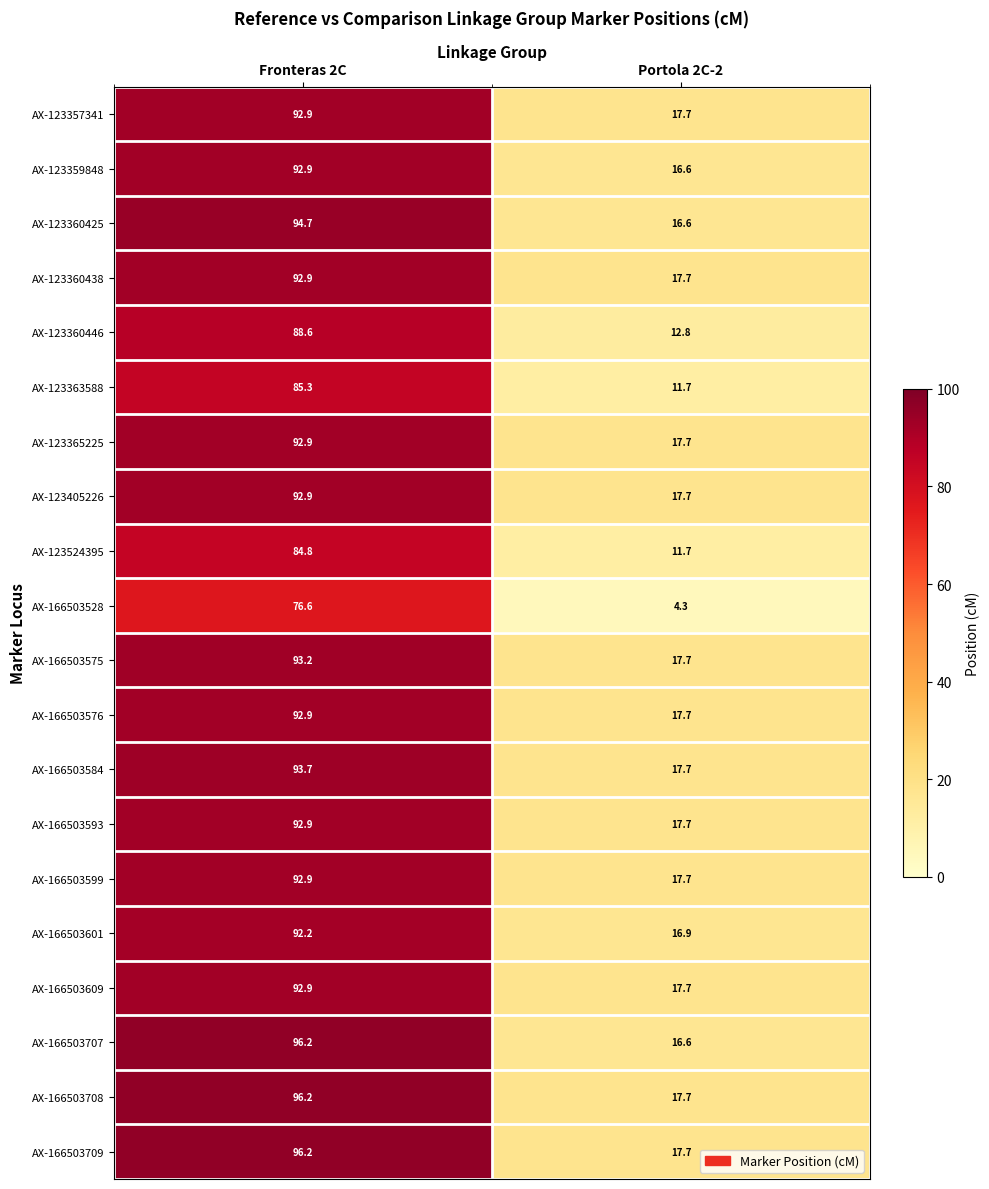

Rank the categories by AX-123360438 value from lowest to highest.

Portola 2C-2, Fronteras 2C